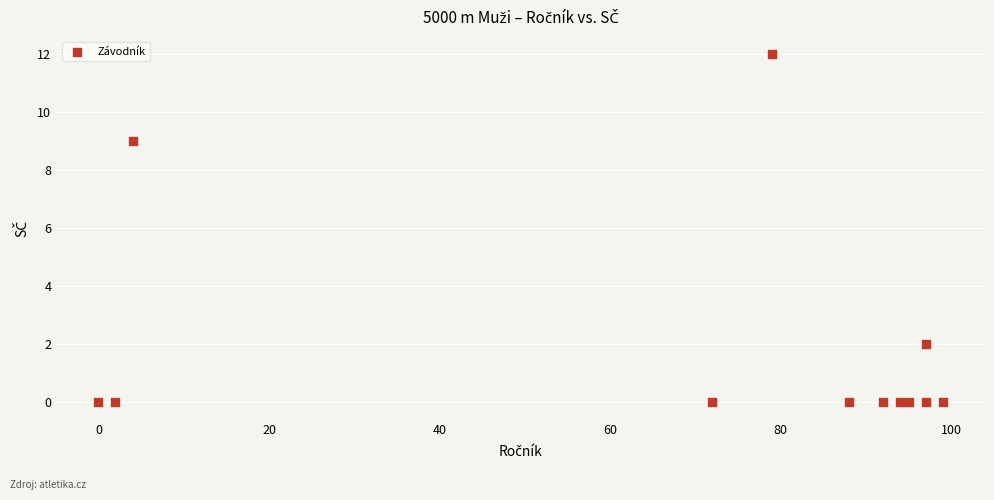

What Y value in the scatter plot is closest to 6?

9